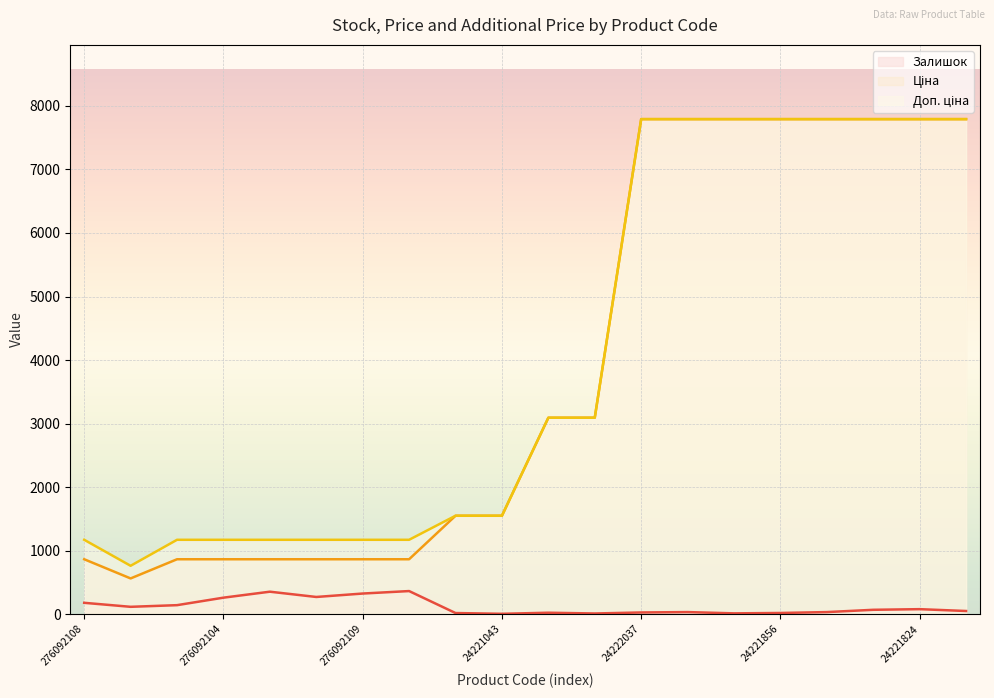

Which series changed the most between 24221043 and 274992152?

Ціна